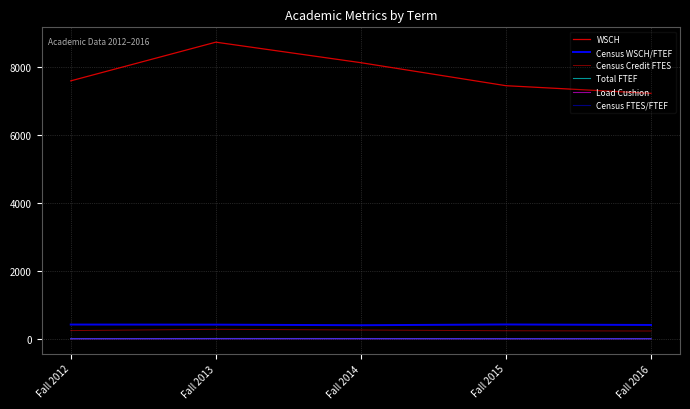

How many series are shown in this chart?

6